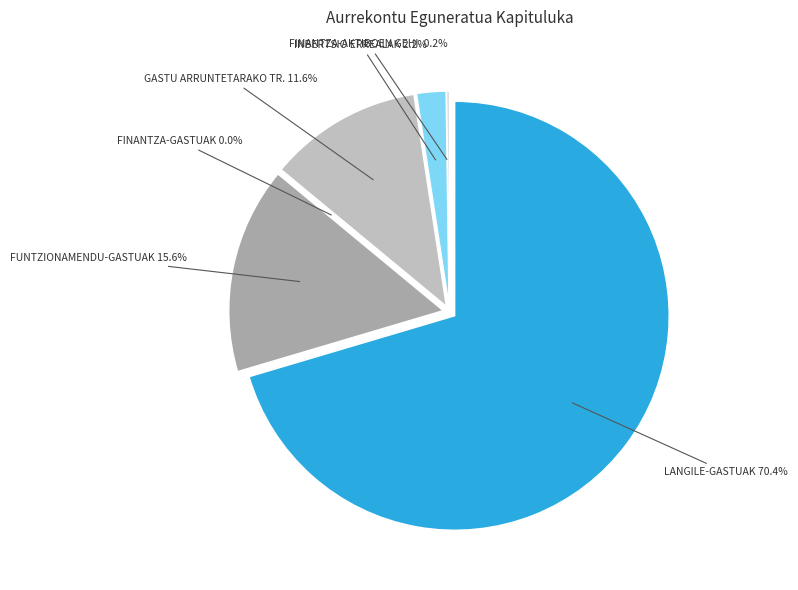

Count the number of slices in the pie.

6